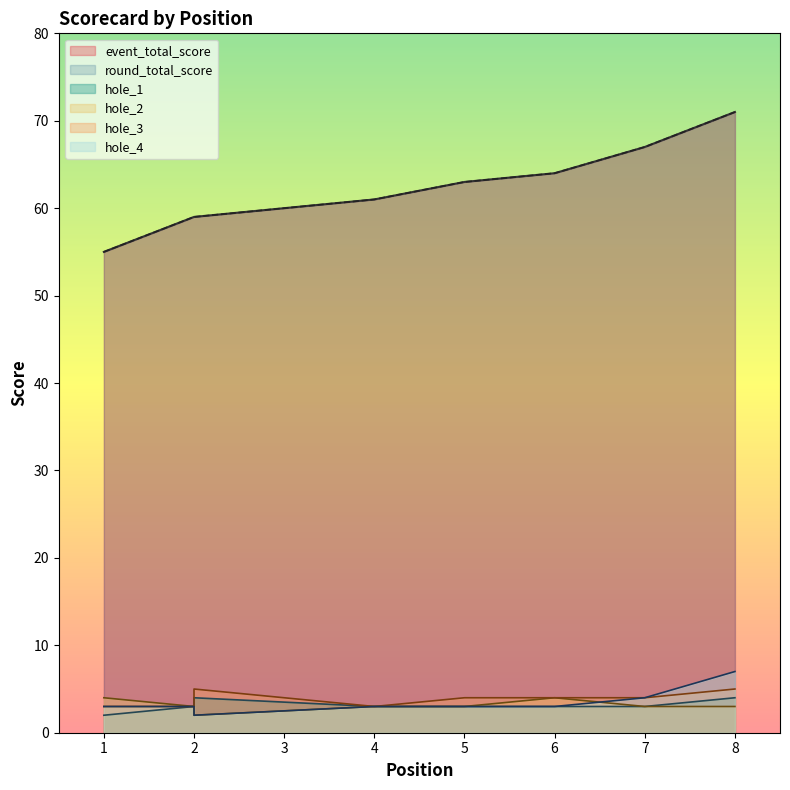

What is the value of the event_total_score point at the 5th from the left?

63